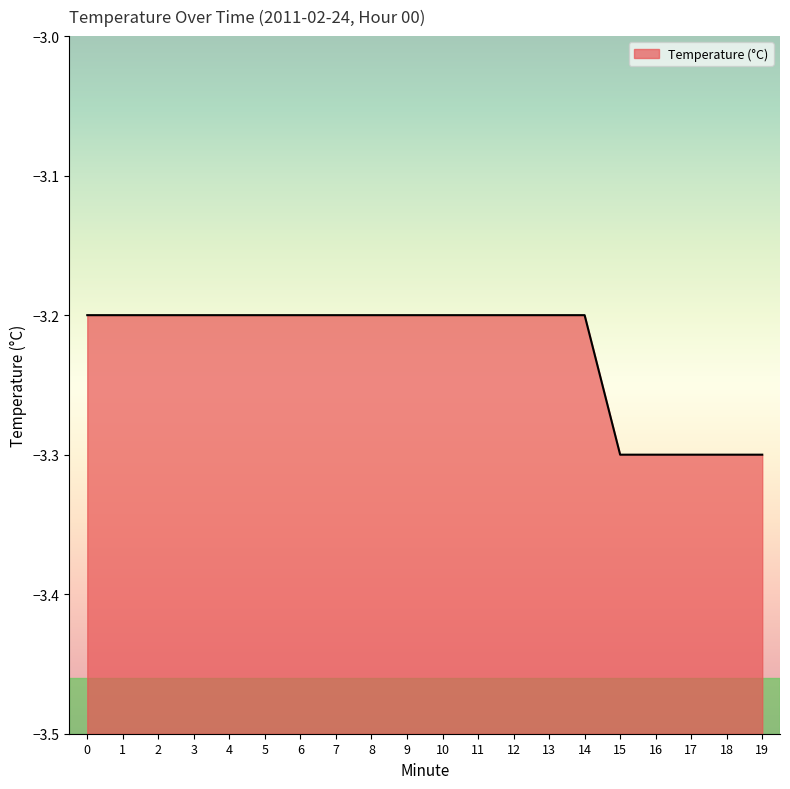

True or false: the data has more than 2 interior local peaks.

False